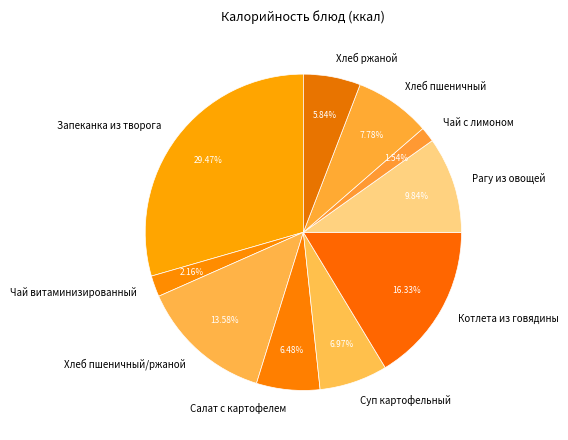

The Котлета из говядины slice represents 16% of the pie. True or false?

True